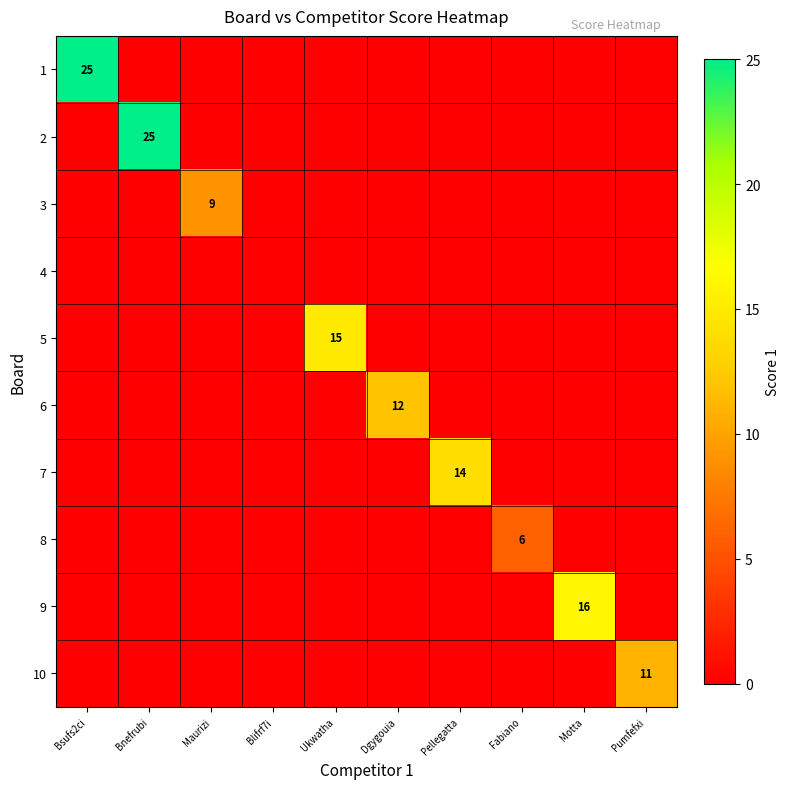

Count the number of data series in this chart.

10